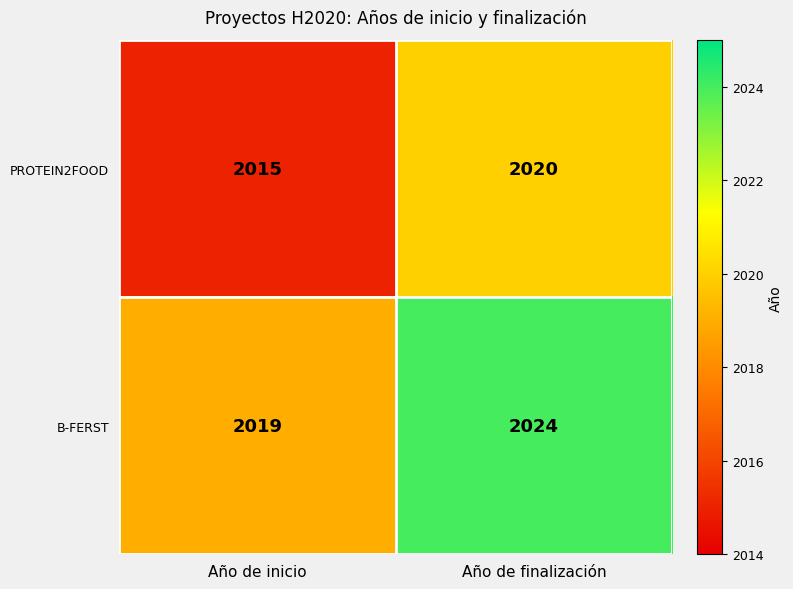

Where is B-FERST nearest to the value 2021?

Año de inicio